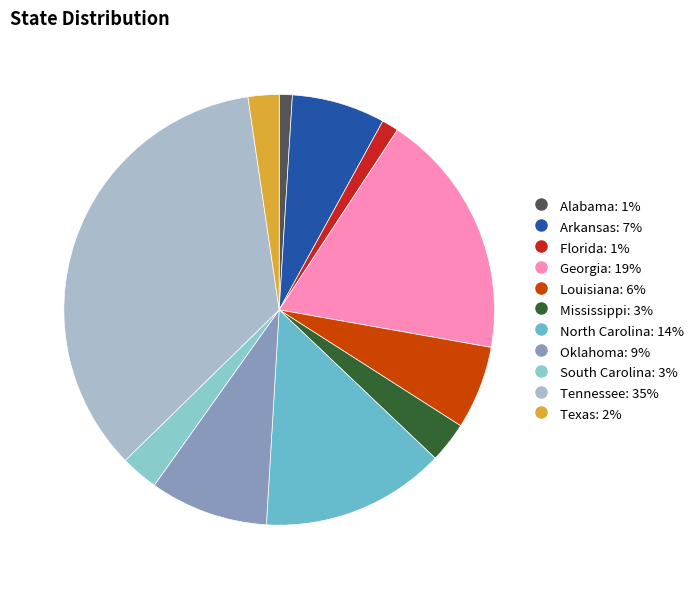

Does any single category account for the majority?

No